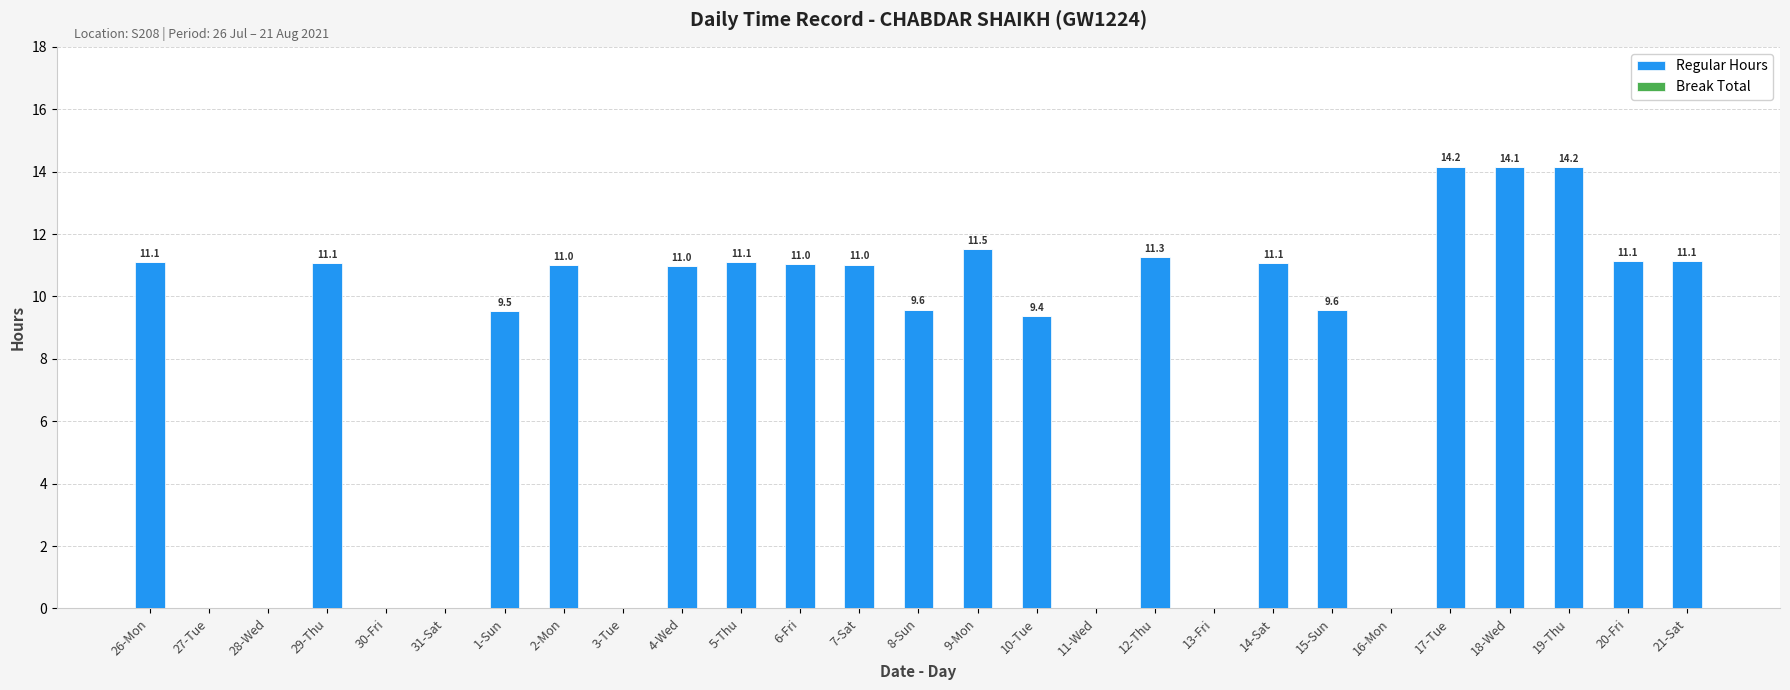

At which label is the value closest to 7?

10-Tue